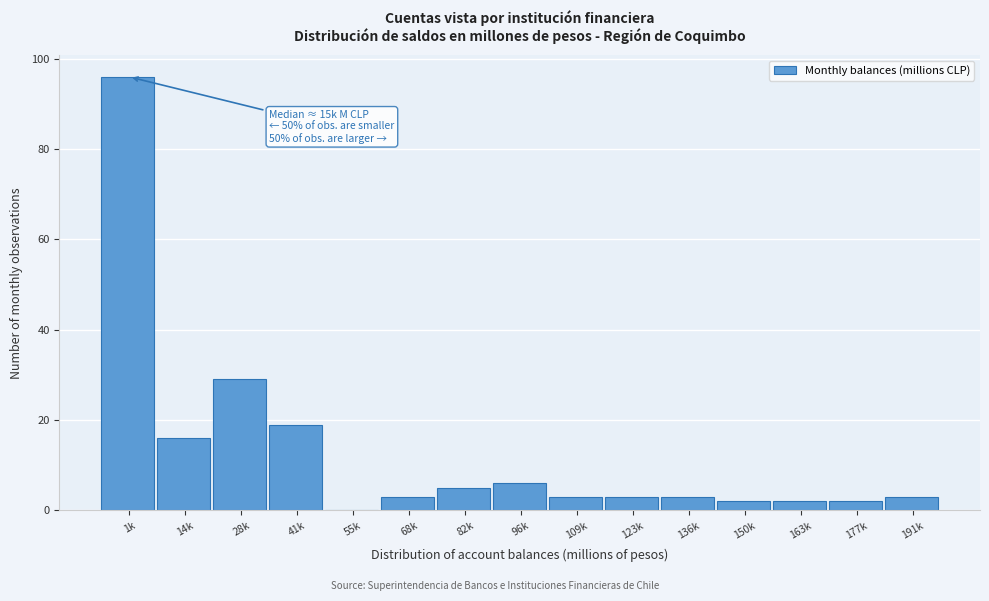

Reading right to left, transcribe all the data shown in this chart.

191k=3	177k=2	163k=2	150k=2	136k=3	123k=3	109k=3	96k=6	82k=5	68k=3	55k=0	41k=19	28k=29	14k=16	1k=96